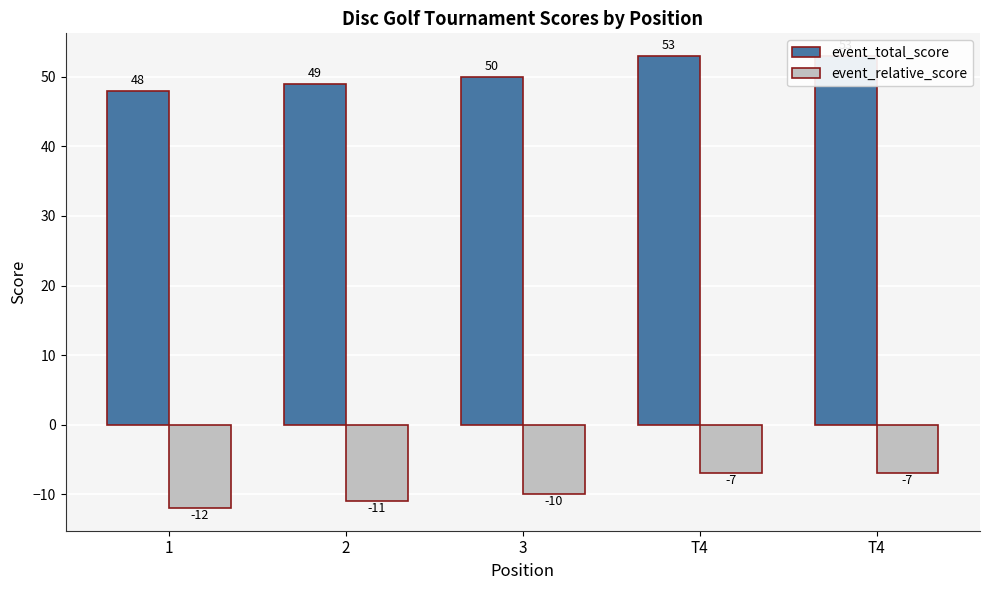

Rank the series by their maximum value, from lowest to highest.

event_relative_score, event_total_score